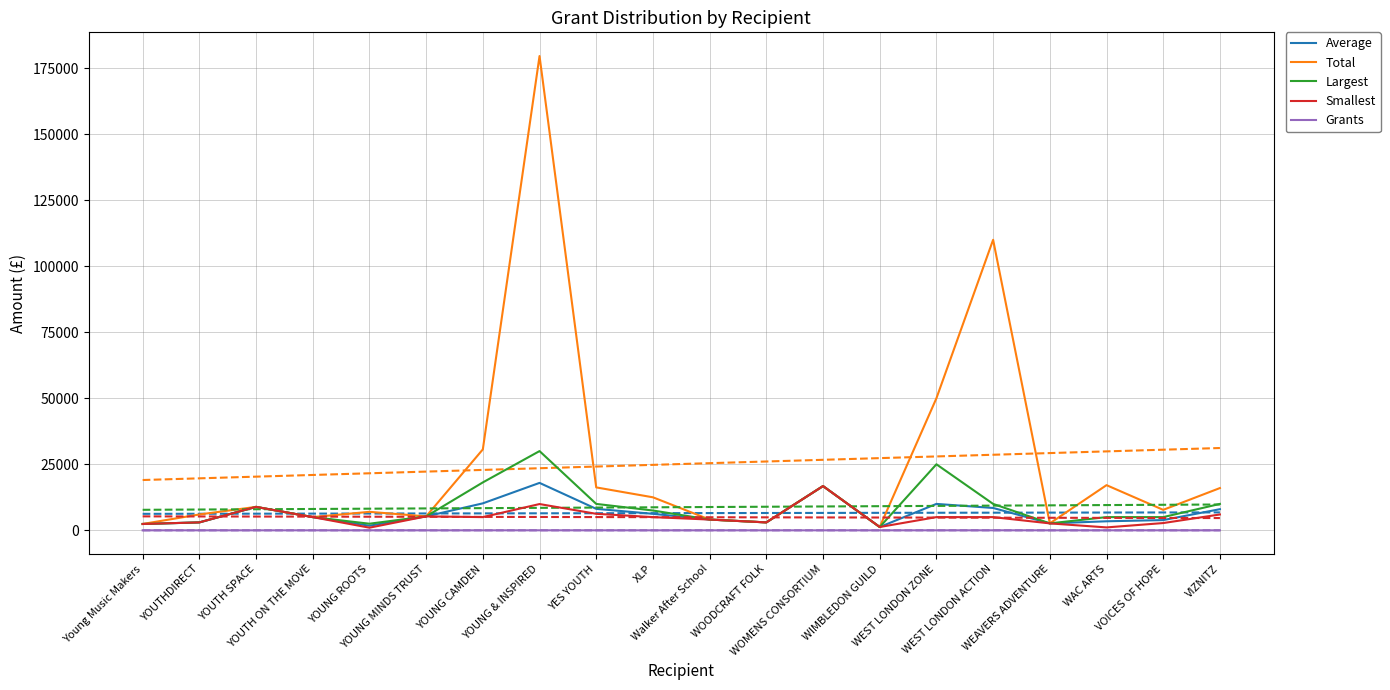

Which has a higher value, Walker After School or WOMENS CONSORTIUM?

WOMENS CONSORTIUM